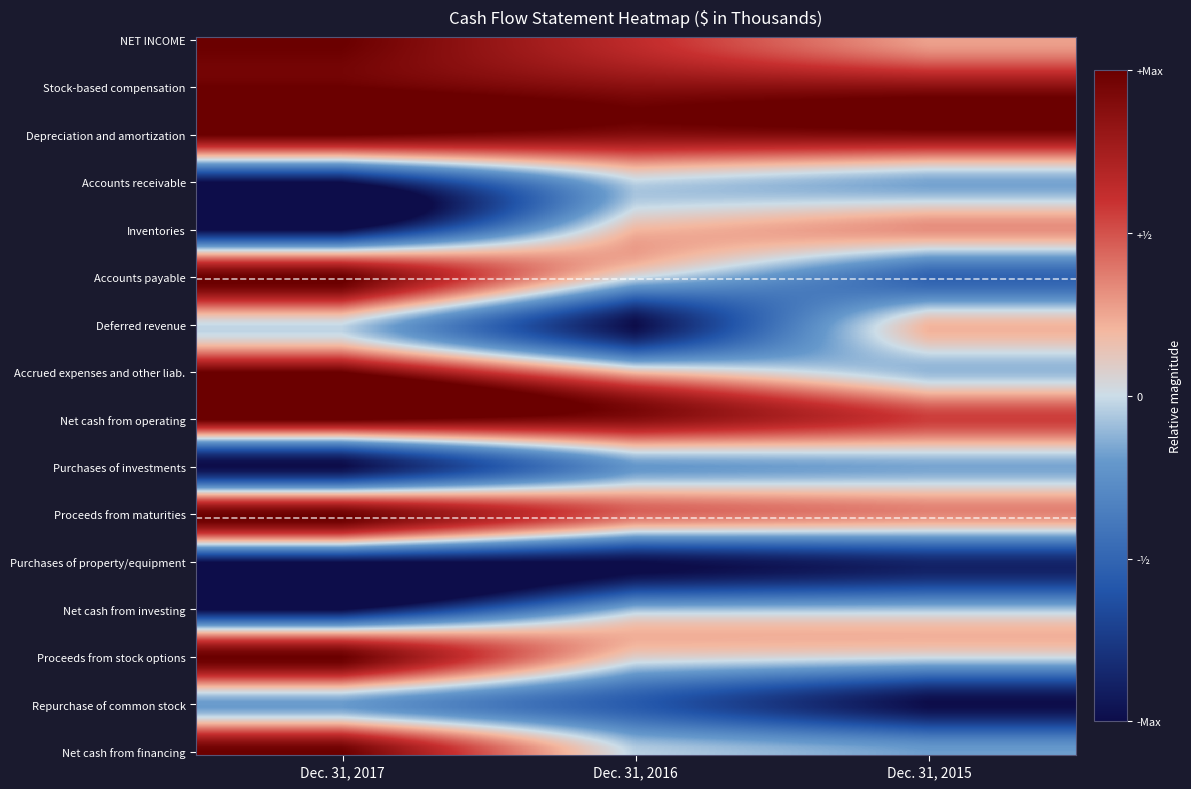

What is the total value across all series at Dec. 31, 2017?

-1.0